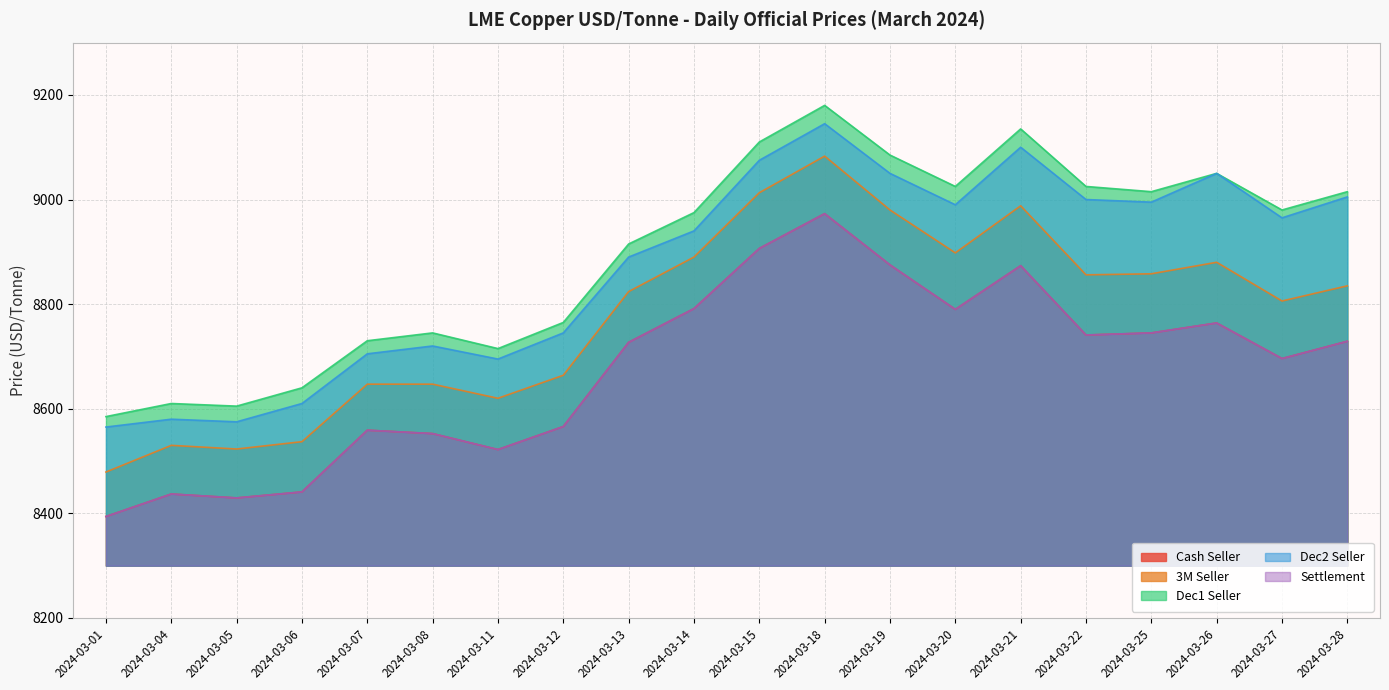

How many interior local peaks does the Cash Seller series have?

5